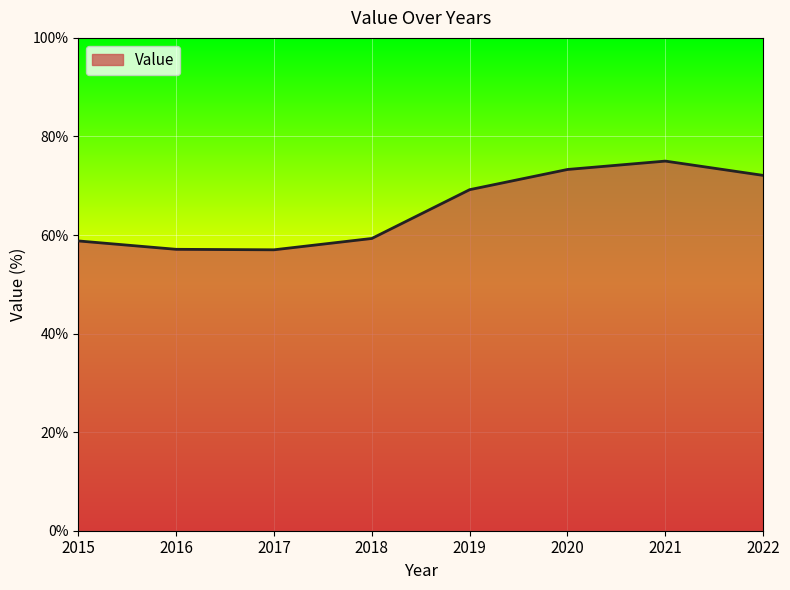

The value at 2016 is 57.1. True or false?

True